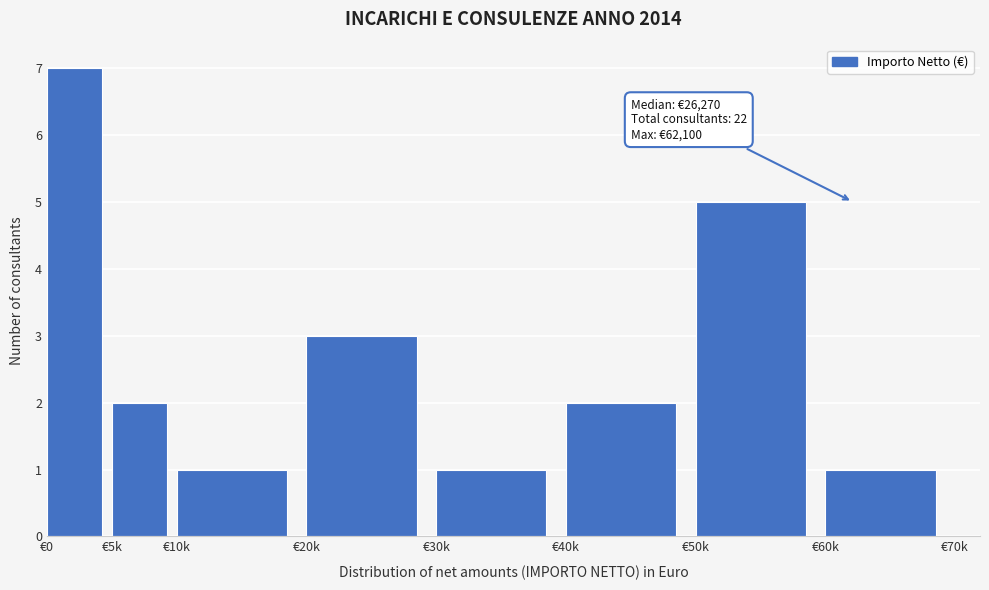

Reading right to left, list all the values displayed in this chart.

1	5	2	1	3	1	2	7